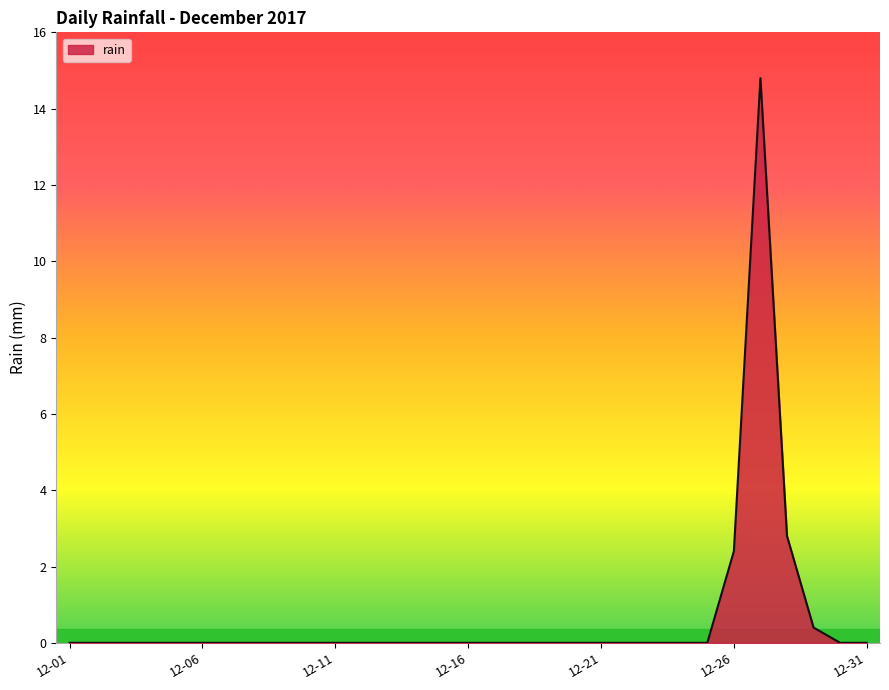

What is the difference between the maximum and minimum values?

14.8